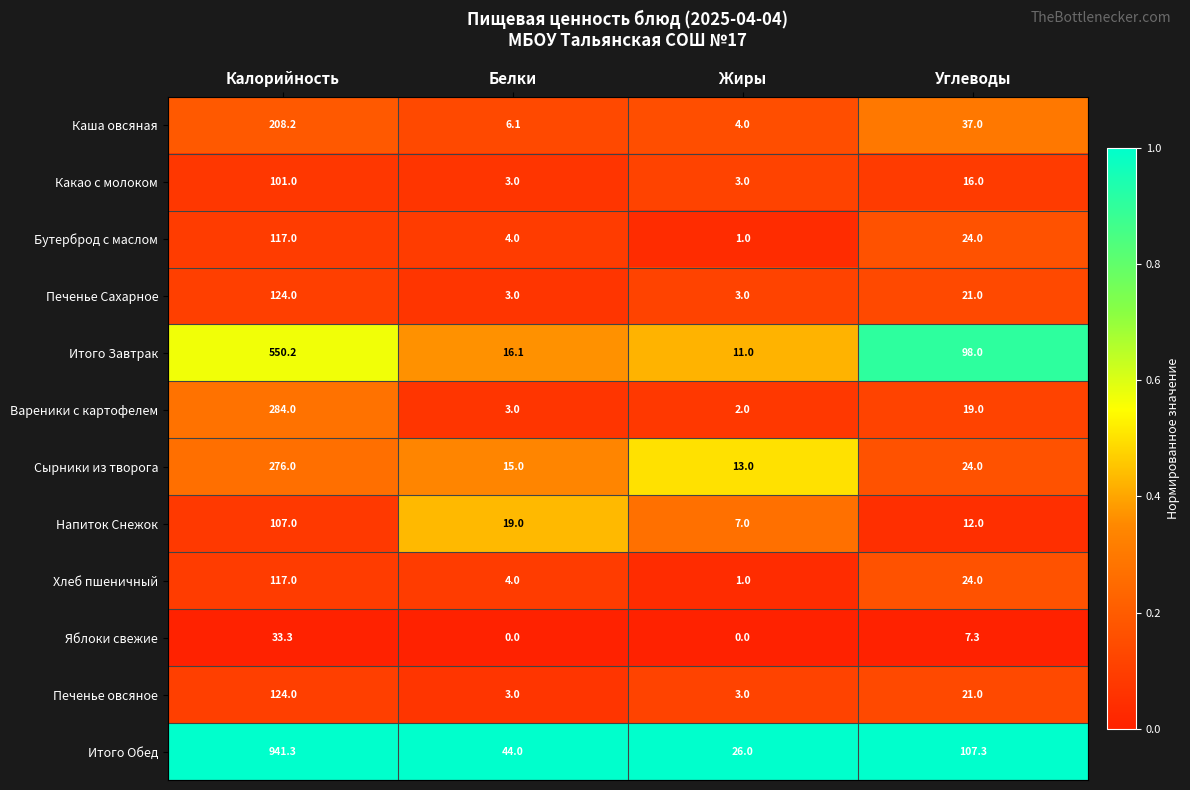

Which series has the widest spread of values?

Итого Обед